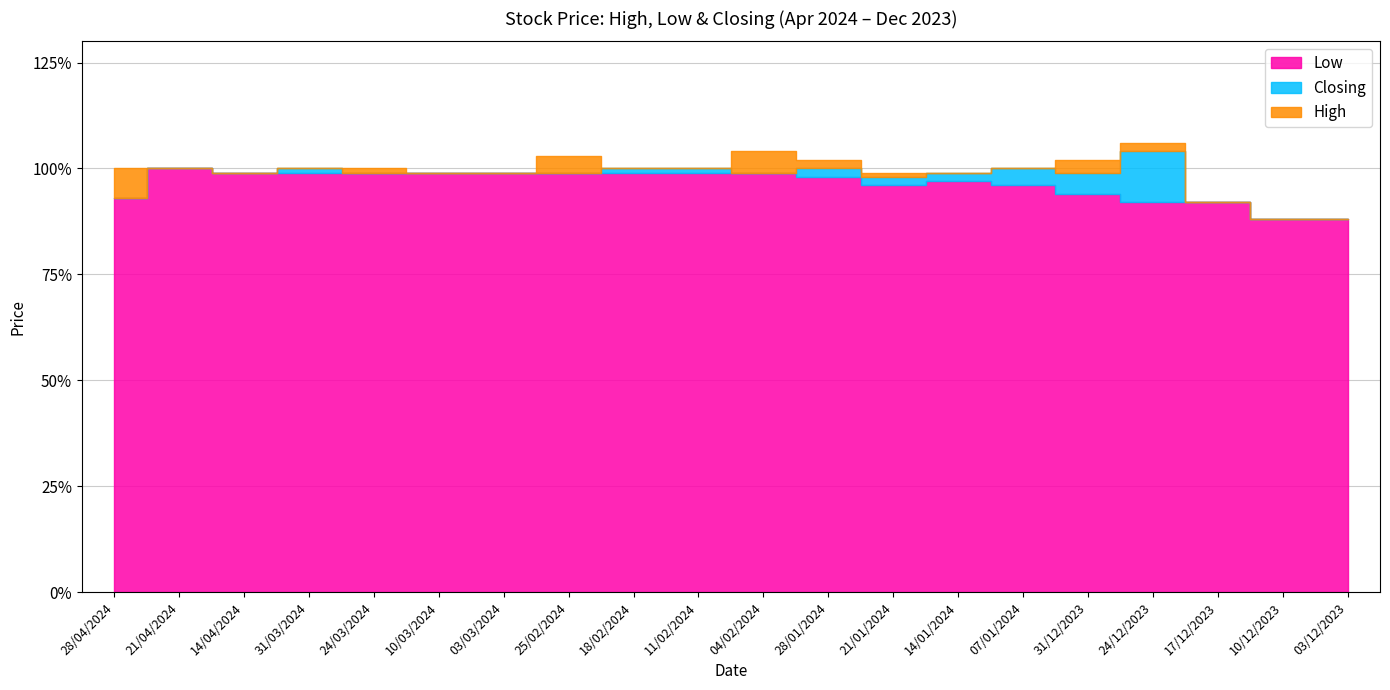

At how many categories does at least one series exceed 1?

5